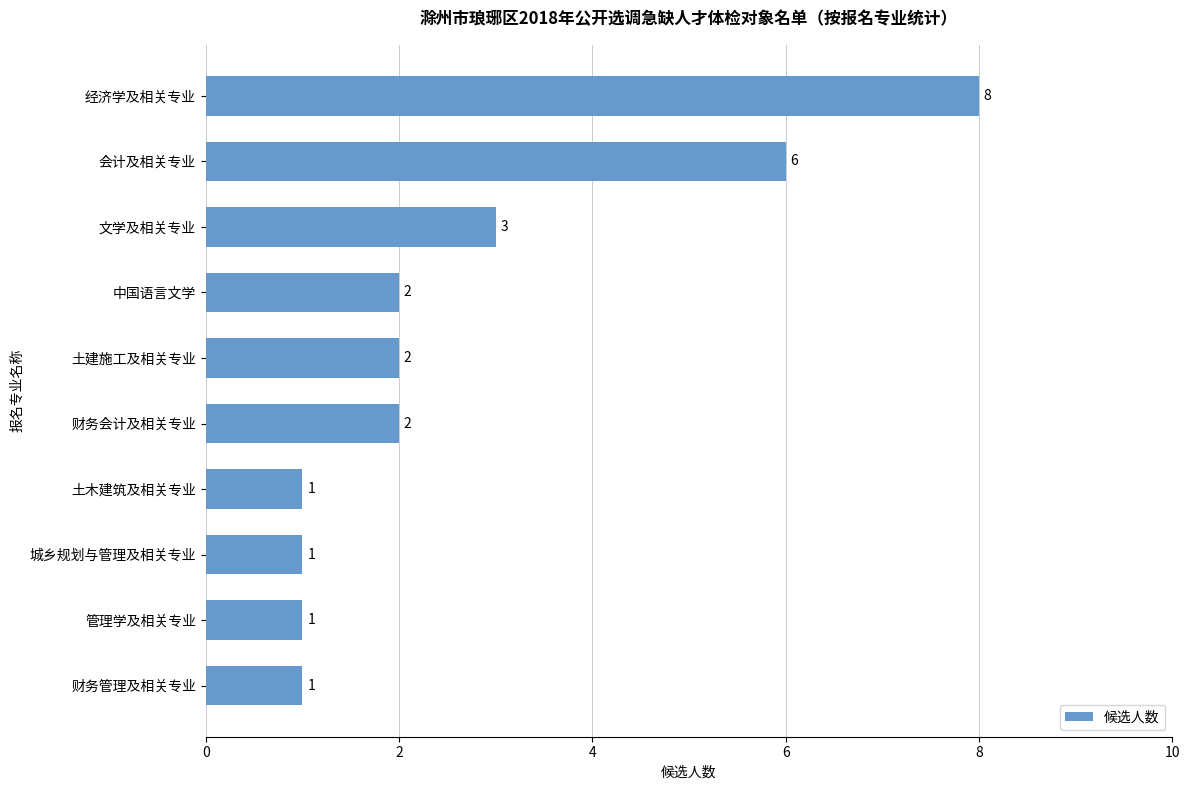

True or false: the data shows 5 at 经济学及相关专业.

False